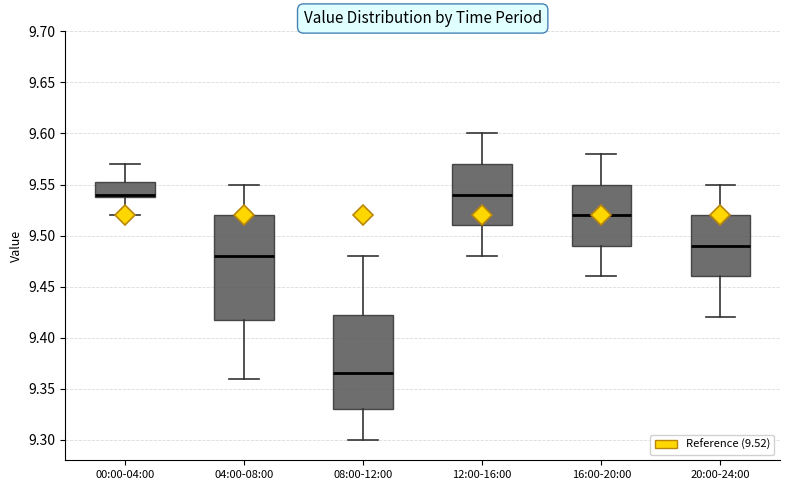

Where does the lower whisker of the box for 04:00-08:00 end on the y-axis? The values are not printed on the chart, so give them approximately, as read against the axis.

9.360